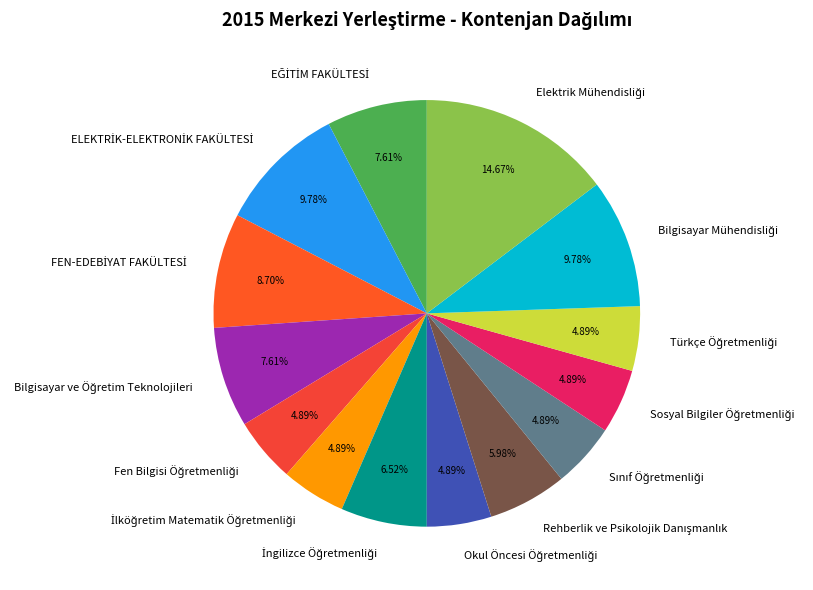

Is there a majority slice in this chart?

No